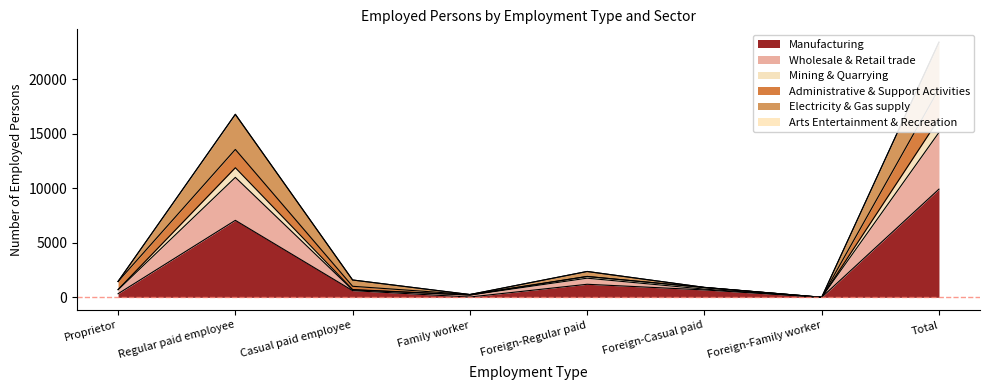

Which has a higher value, Total or Proprietor?

Total